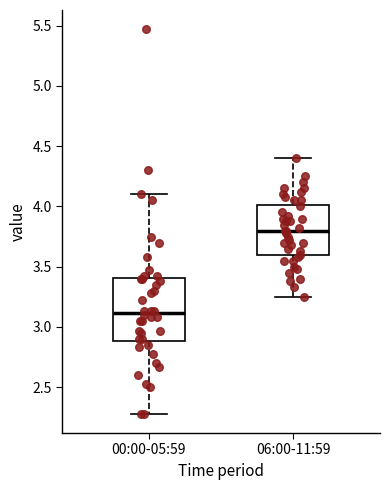

Reading left to right, transcribe this box plot: for each box, give where its median line is, the range the box spans, and where its two whiskers end, as read against the y-axis. The values are not printed on the chart, so give them approximately, as read against the axis.

00:00-05:59: median 3.10, box 2.90 to 3.40, whiskers 2.30 to 4.10
06:00-11:59: median 3.80, box 3.60 to 4.00, whiskers 3.25 to 4.40